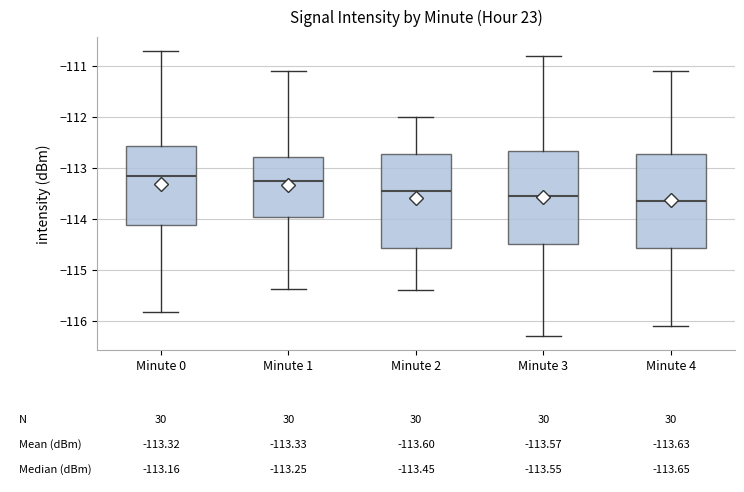

Which box has the lowest median line?

Minute 4